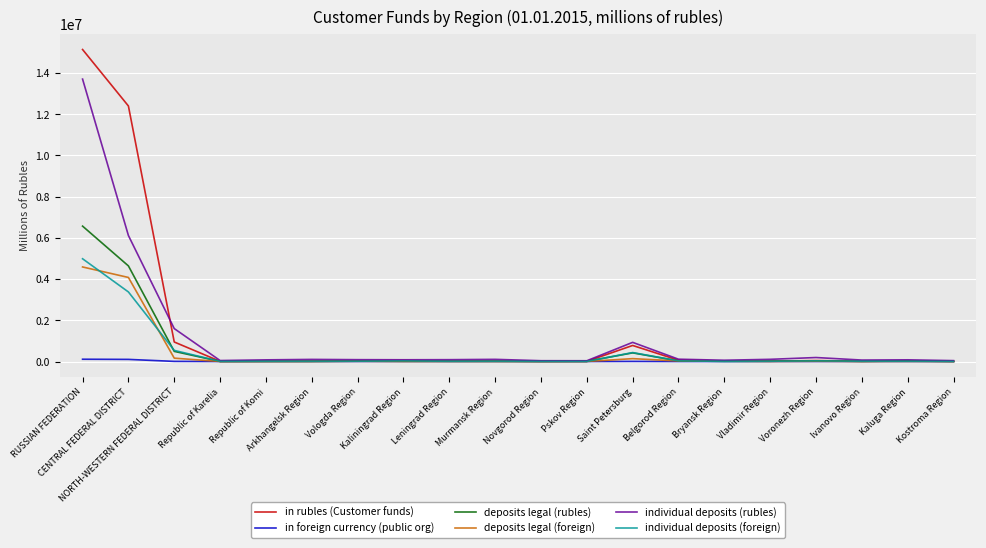

Which series has the largest range (max minus min)?

in rubles (Customer funds)